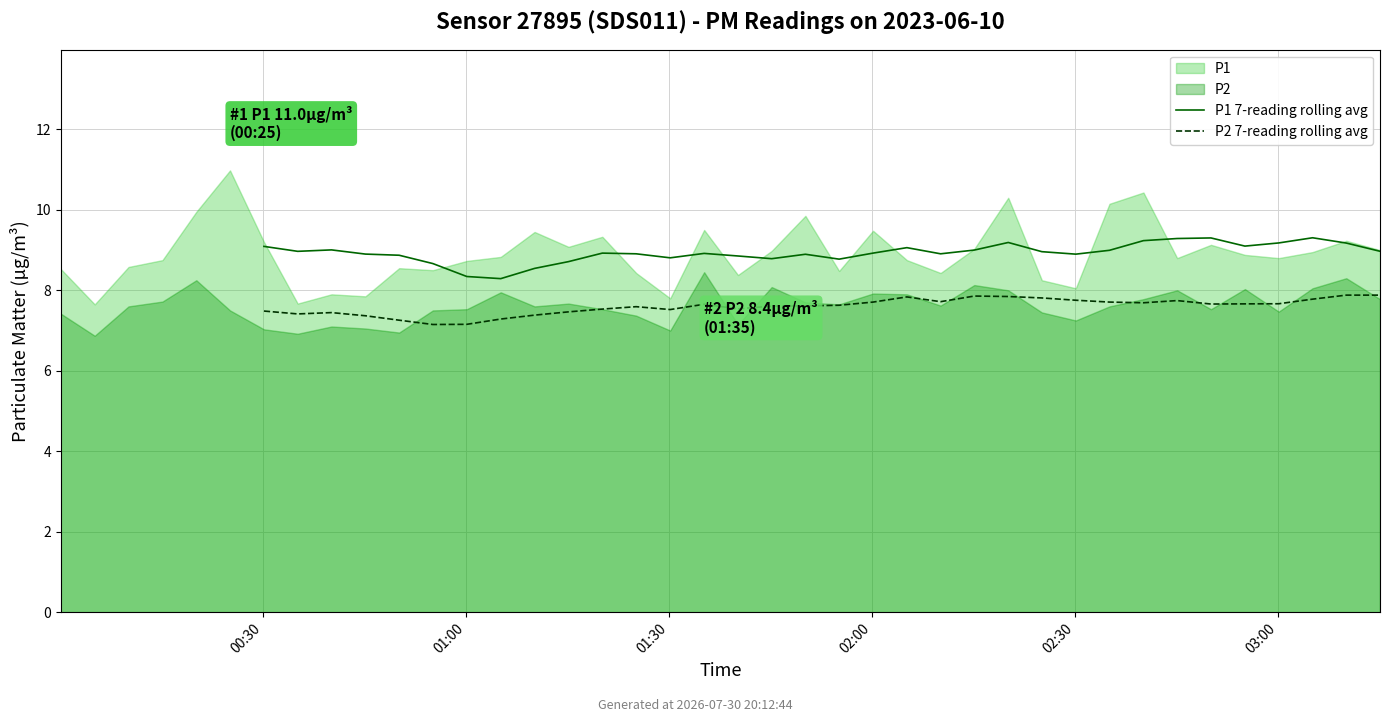

How many P1 7-reading rolling avg values are between 8 and 9?

23